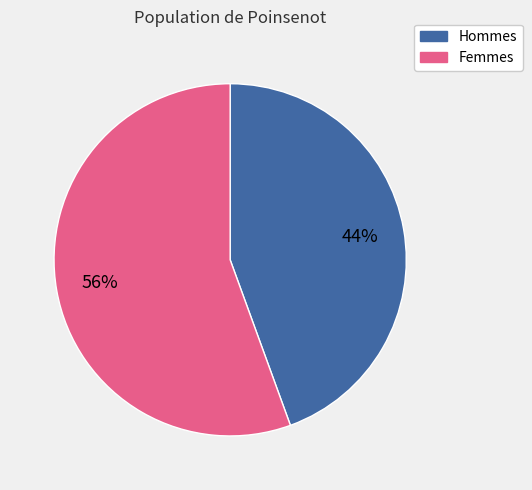

Does any single category account for the majority?

Yes